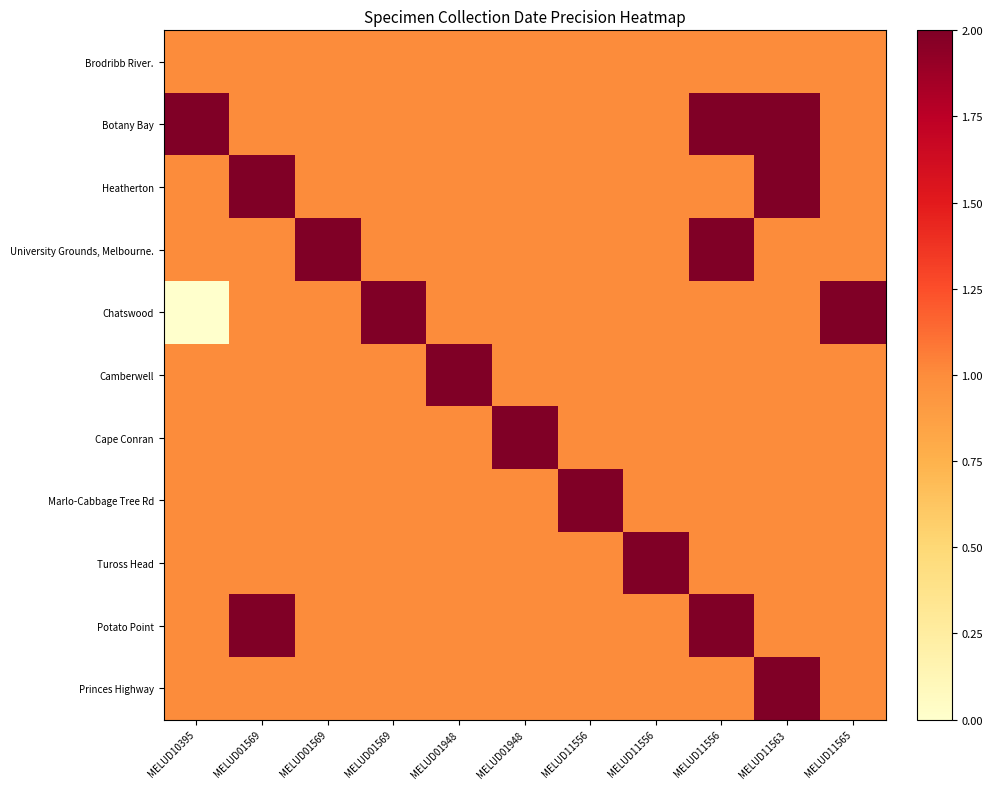

Which label corresponds to the smallest value in the chart?

MELUD10395